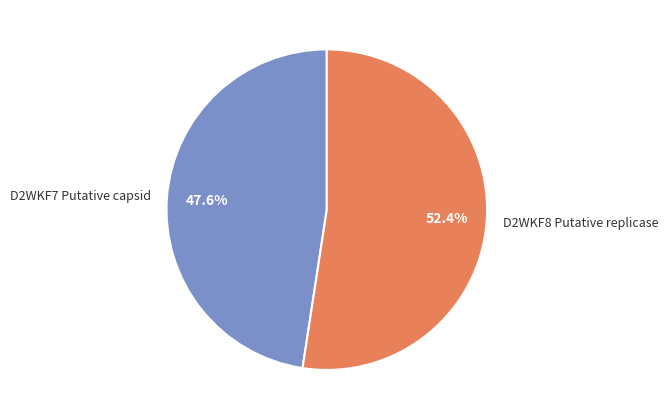

What is the total percentage of D2WKF8 Putative replicase and D2WKF7 Putative capsid?

100.0%